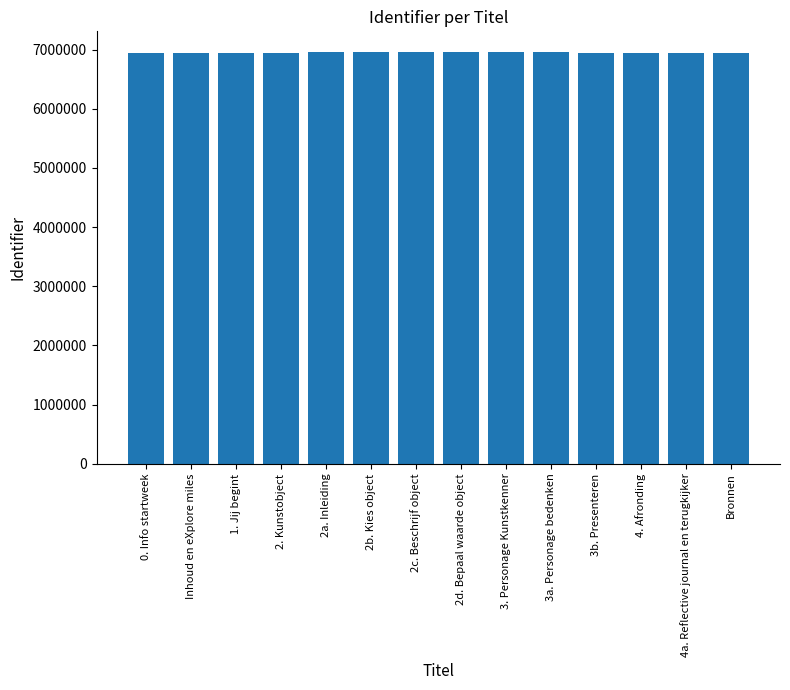

What position from the left is 4a. Reflective journal en terugkijker?

13